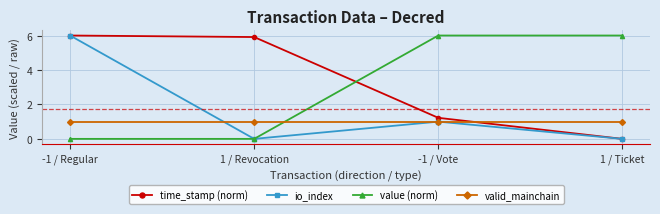

True or false: time_stamp (norm) has more than 0 interior local peaks.

False